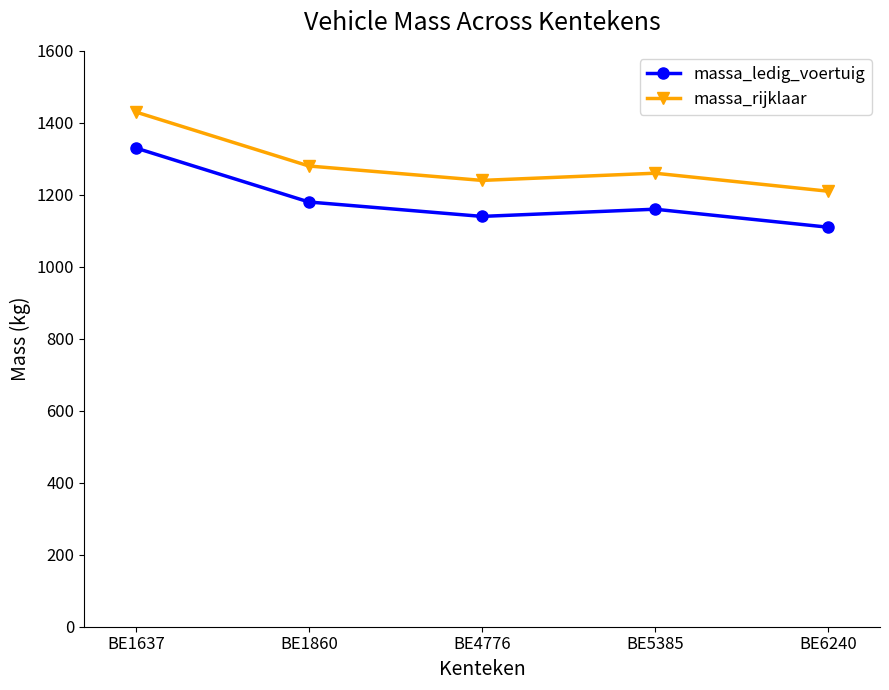

True or false: massa_rijklaar has more than 1 points higher than both neighbors.

False